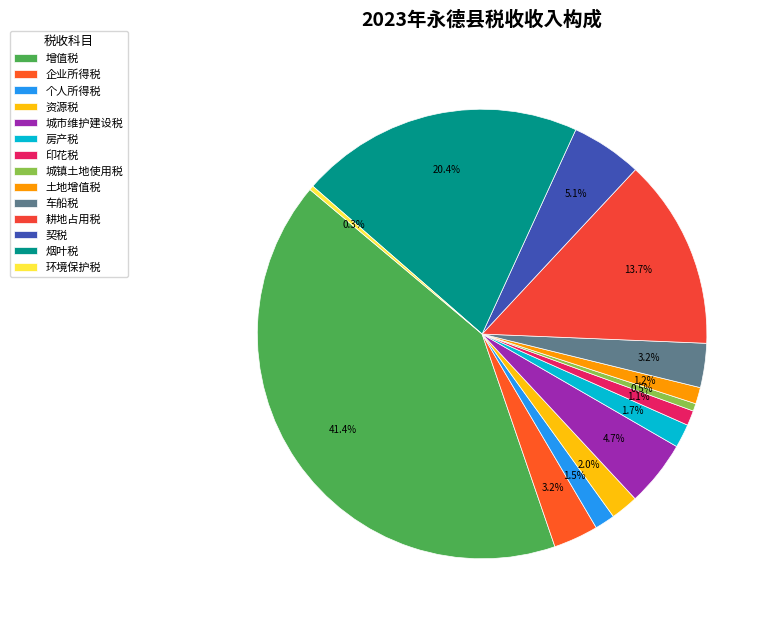

The 车船税 slice represents 3% of the pie. True or false?

True